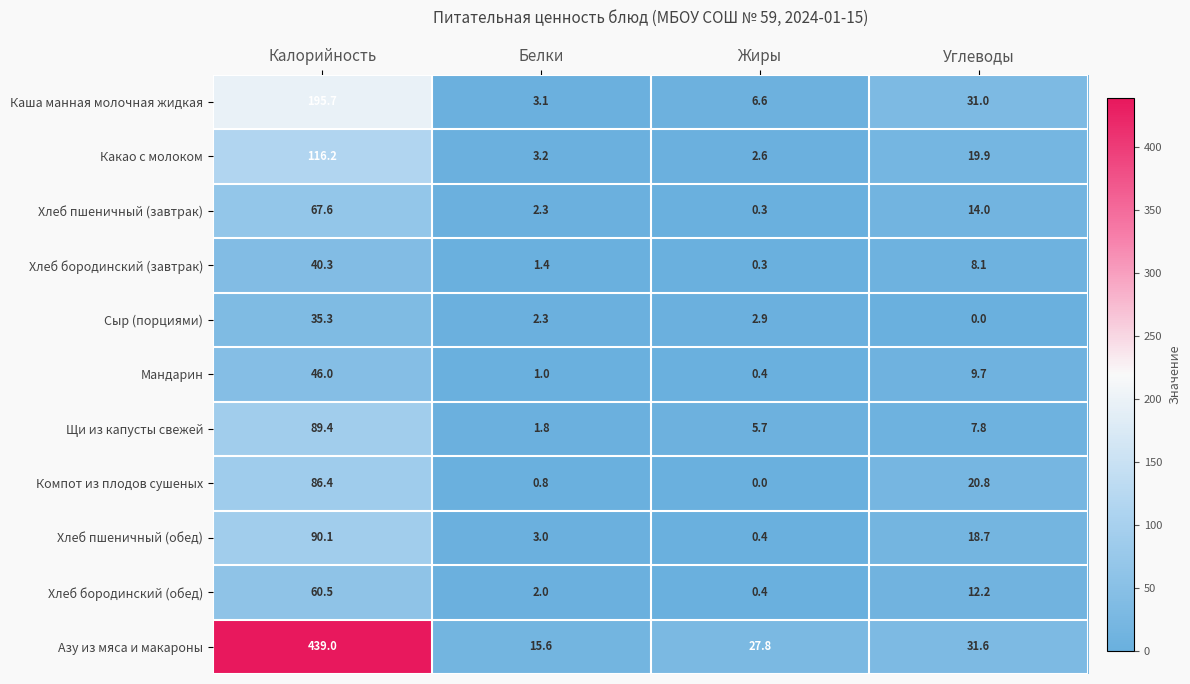

What is the sum of the Каша манная молочная жидкая values at Калорийность and Белки?

198.8